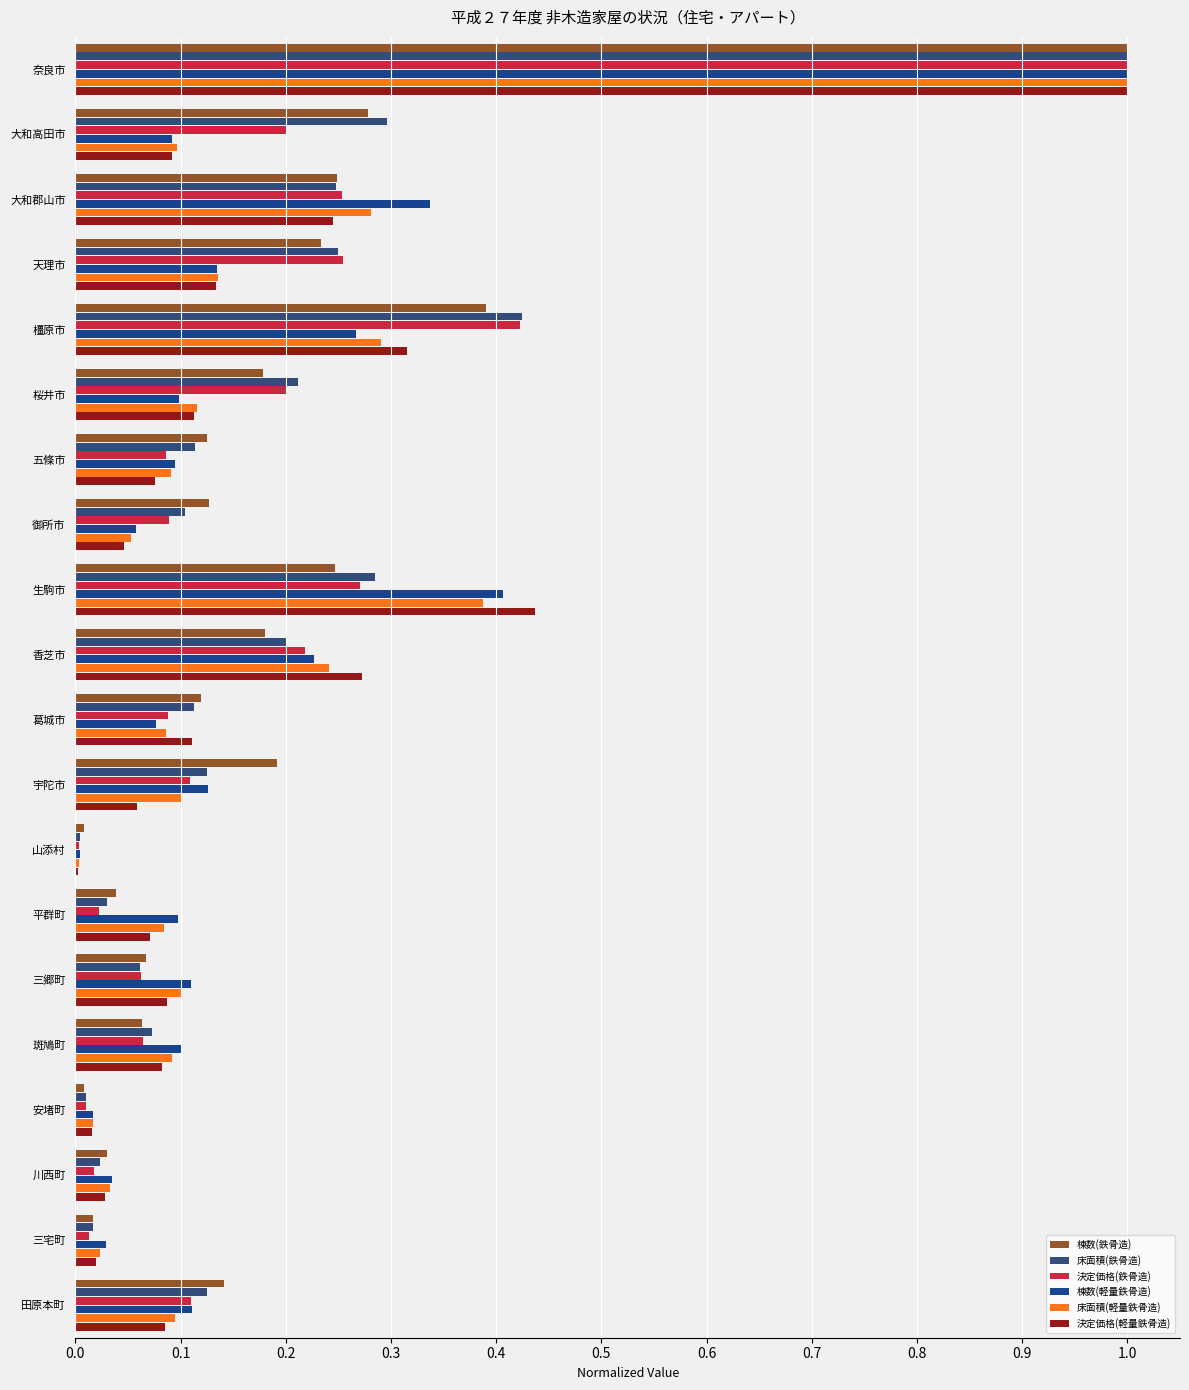

Is the value of 棟数(軽量鉄骨造) at 田原本町 greater than the value of 棟数(鉄骨造) at 田原本町?

No